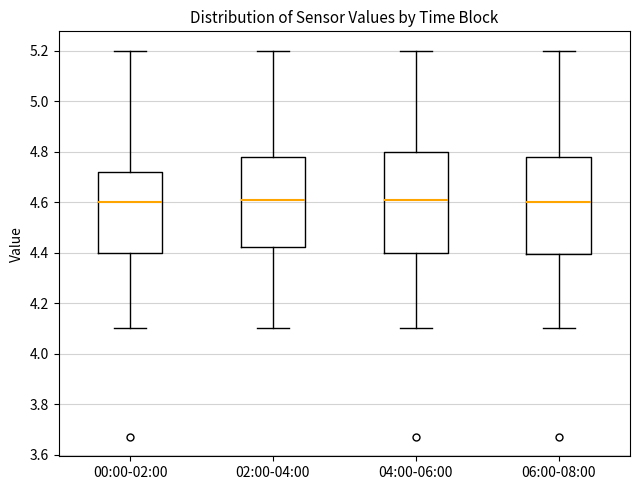

Where is the lower edge of the box for 04:00-06:00 on the y-axis? The values are not printed on the chart, so give them approximately, as read against the axis.

4.40